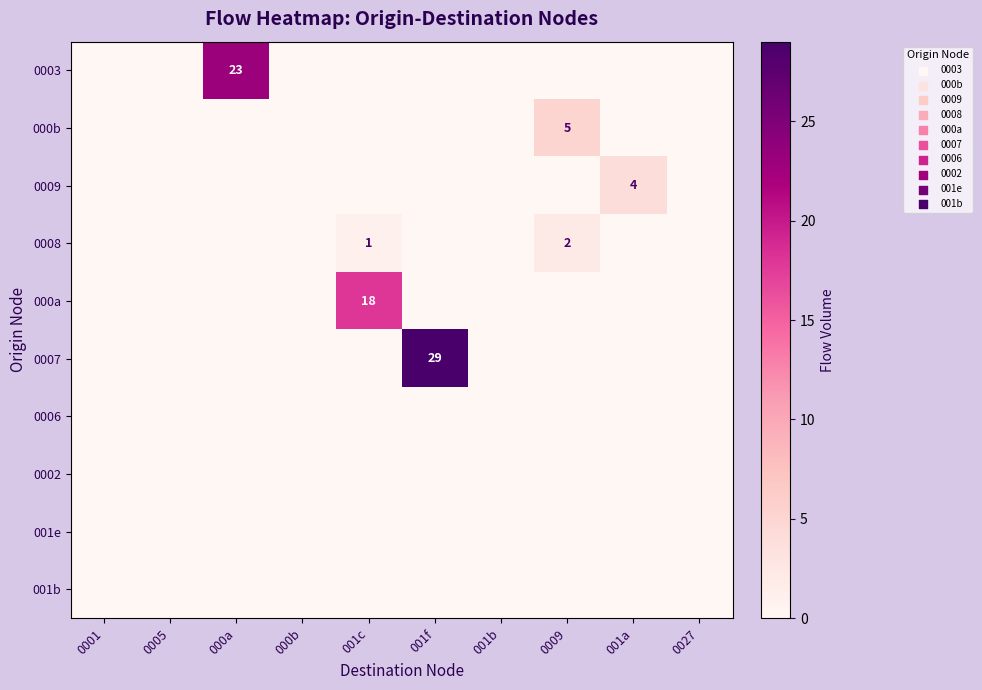

At 001c, list the series in order from smallest to largest.

0003, 000b, 0009, 0007, 0006, 0002, 001e, 001b, 0008, 000a